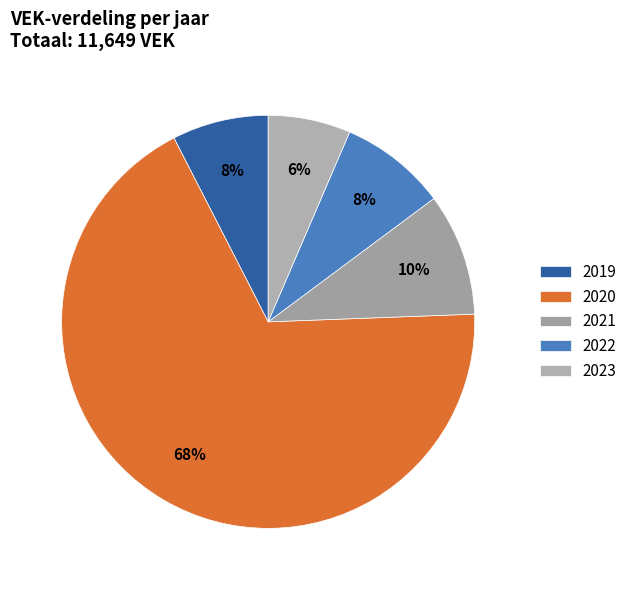

How many segments does this pie chart have?

5